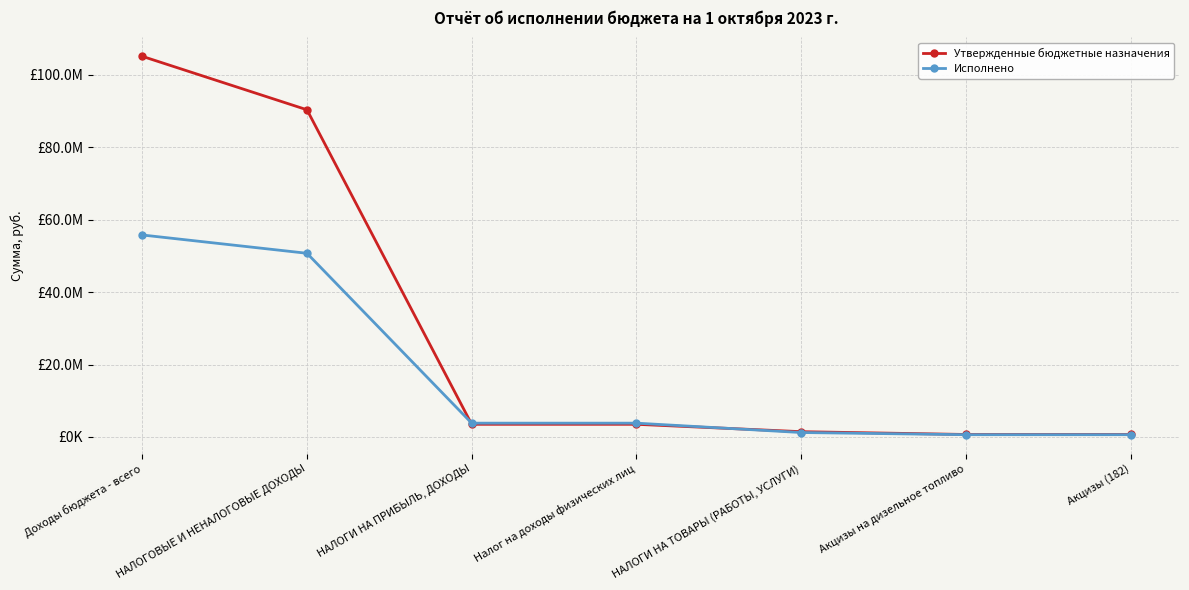

Which series has the largest total across all categories?

Утвержденные бюджетные назначения